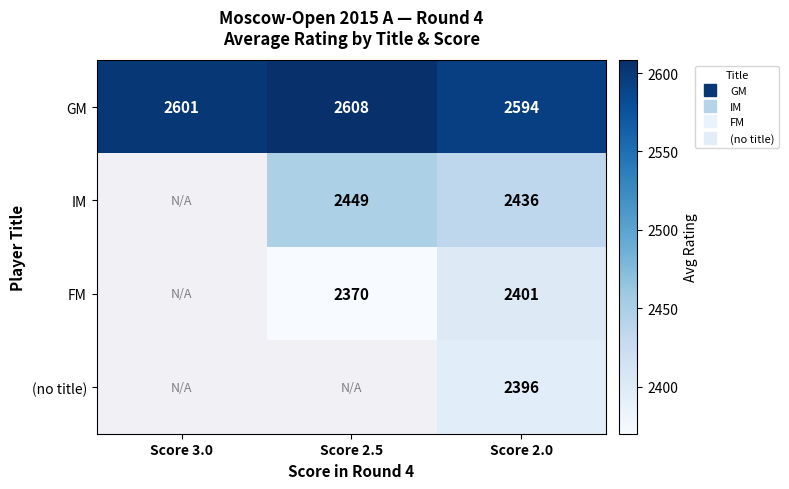

Where does the FM series first go above 2370?

Score 2.0